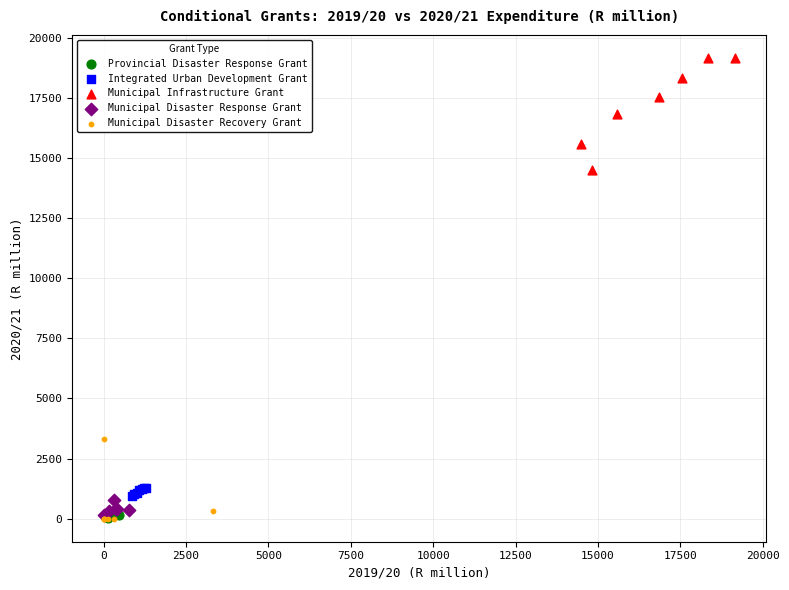

Which series contains the highest Y value?

Municipal Infrastructure Grant